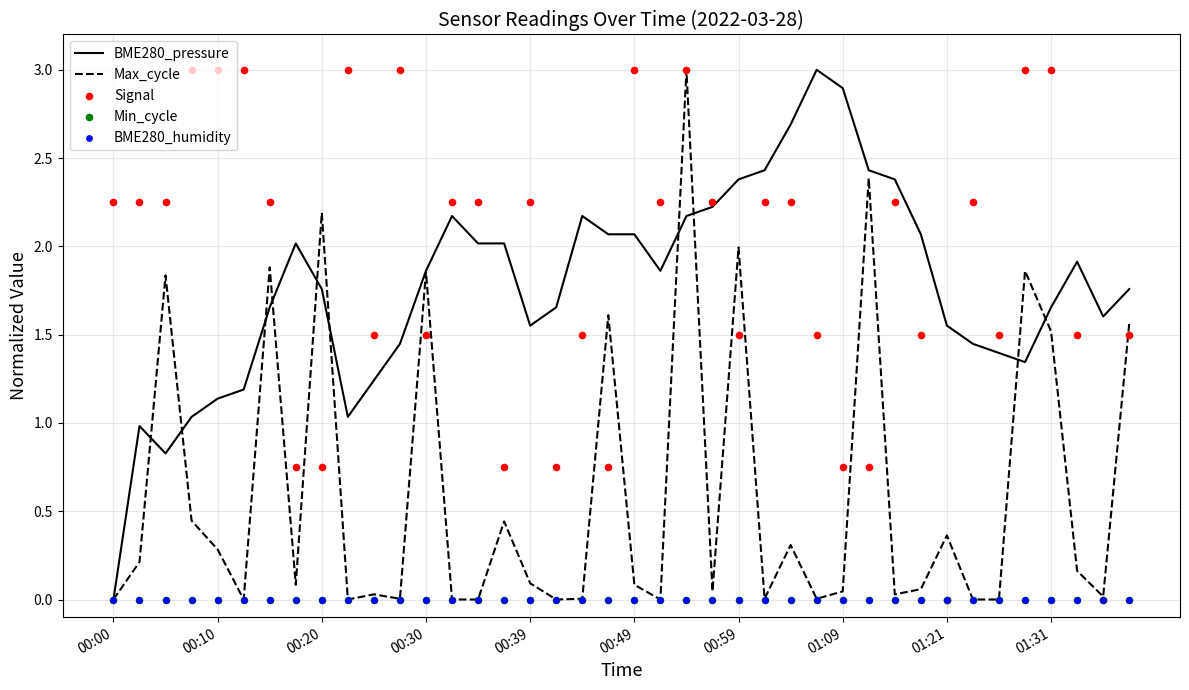

Which series has the largest total across all categories?

Signal